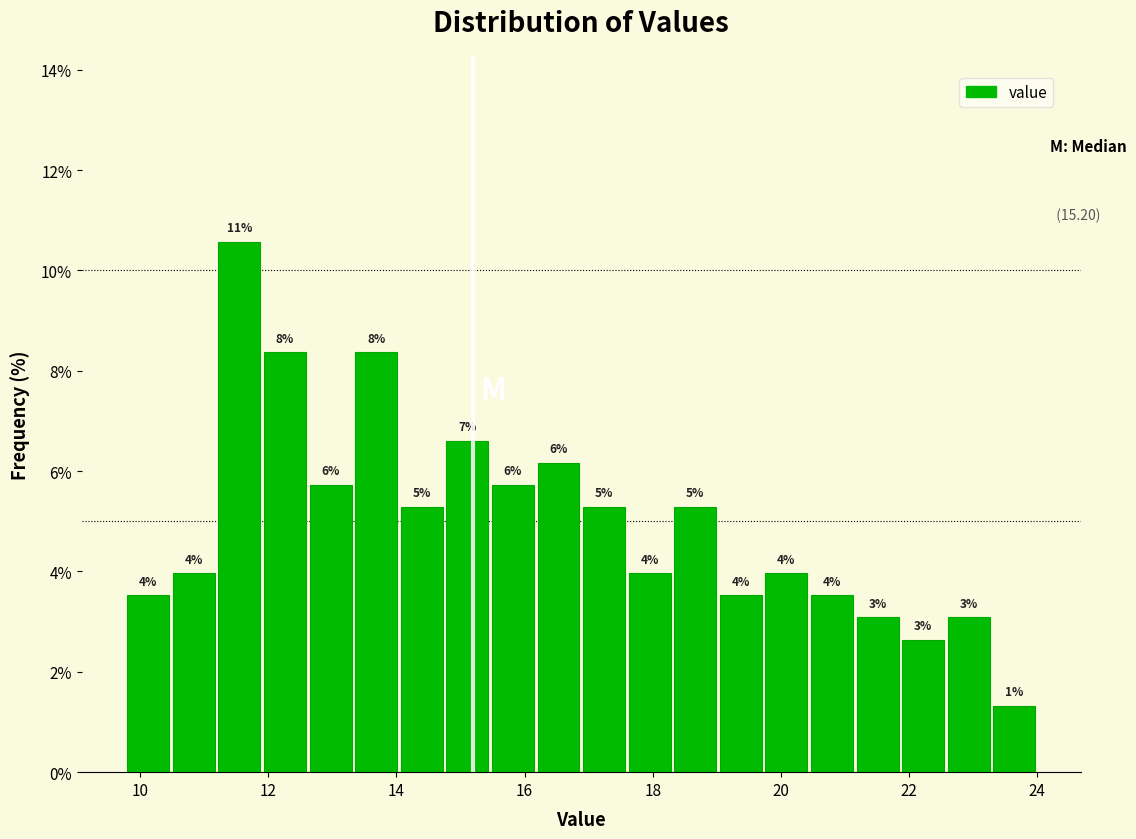

Around what value on the x-axis is the tallest bar? Give the approximate position of its centre, as read against the axis.

11.6